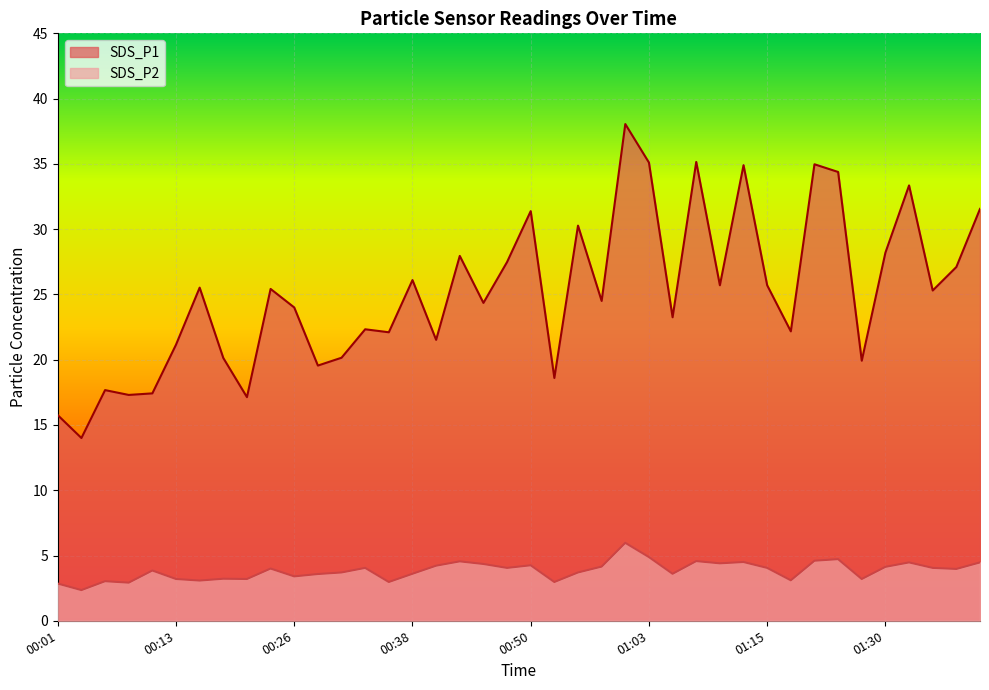

How many data points in SDS_P2 are less than 4?

20